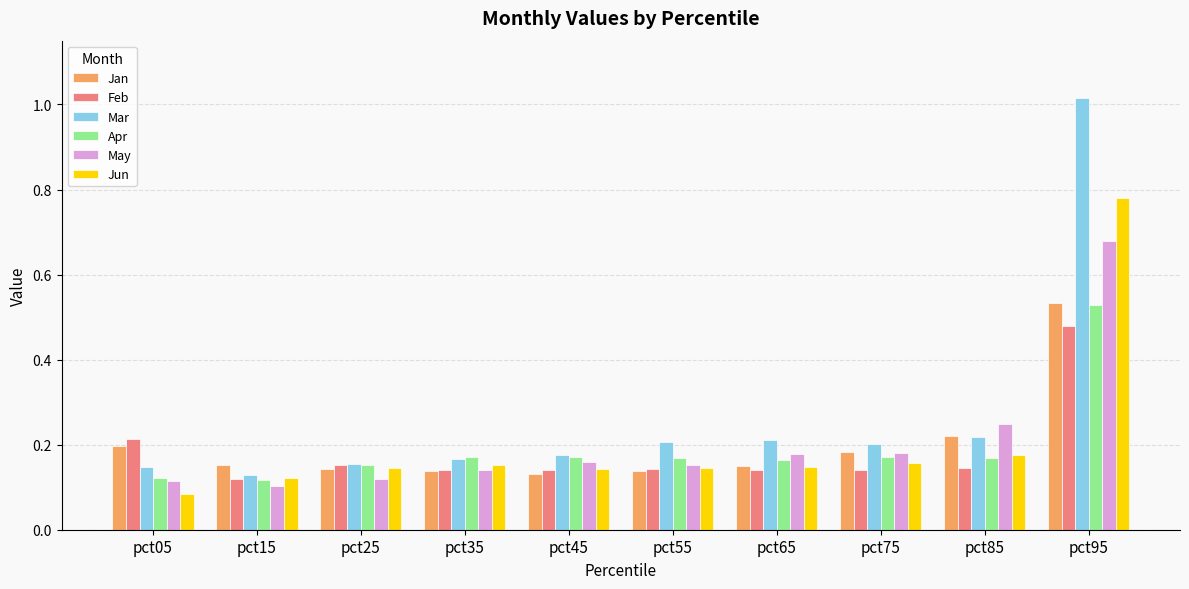

At how many categories does at least one series exceed 0?

10